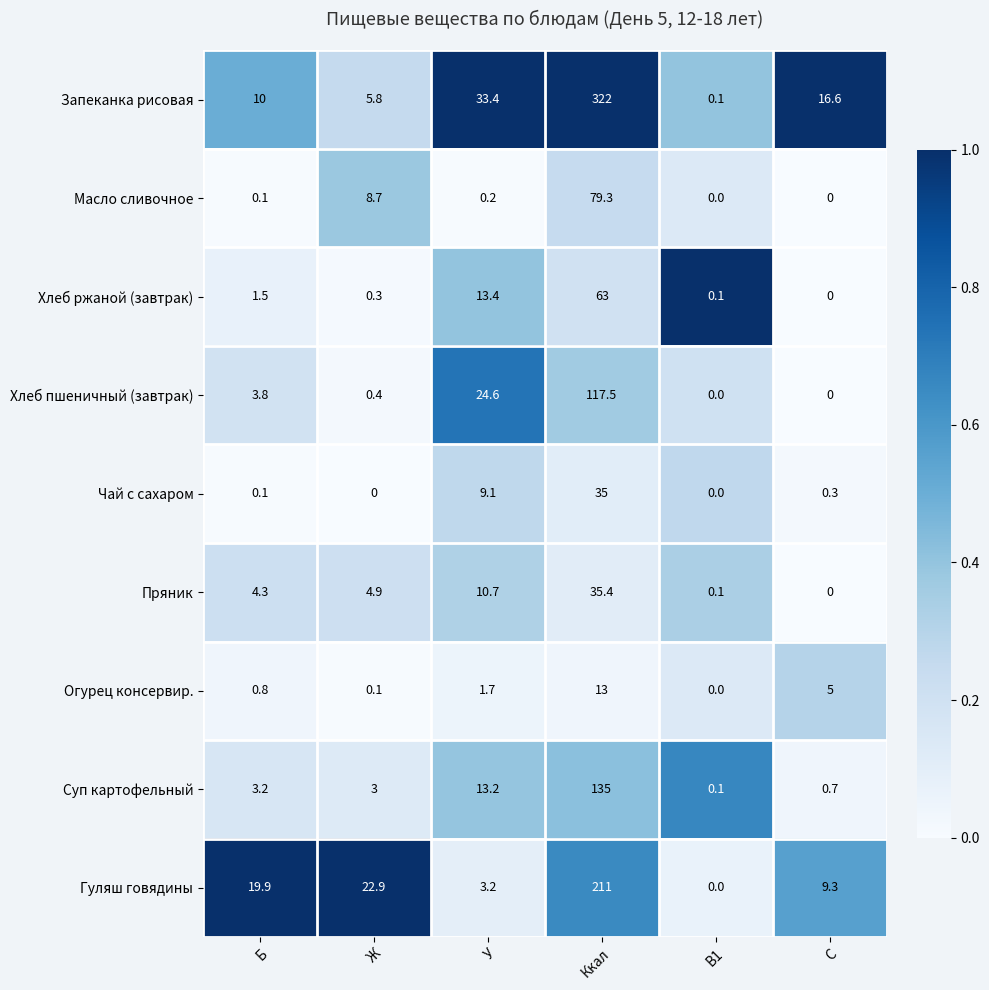

List the series in order of their peak value, highest first.

Запеканка рисовая, Гуляш говядины, Суп картофельный, Хлеб пшеничный (завтрак), Масло сливочное, Хлеб ржаной (завтрак), Пряник, Чай с сахаром, Огурец консервир.